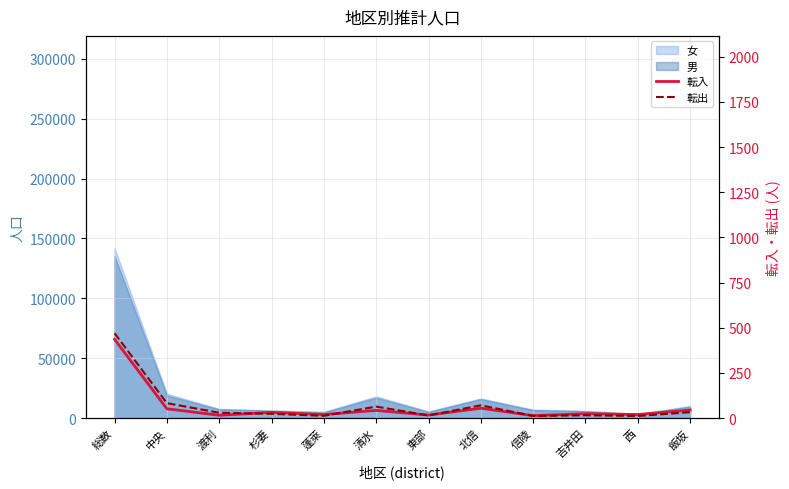

Does the chart display data point markers on the line(s)?

No